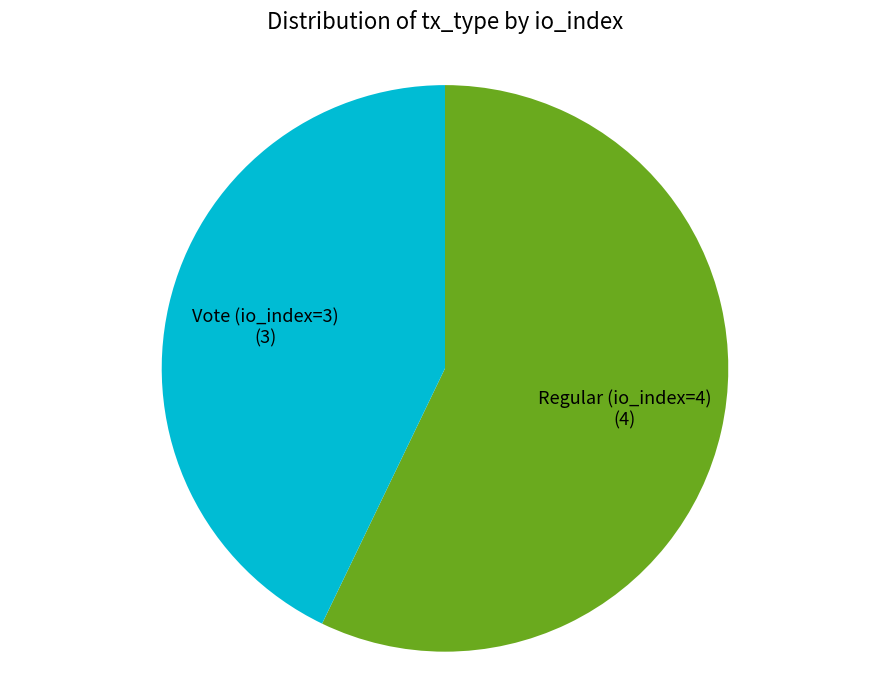

How many segments does this pie chart have?

2